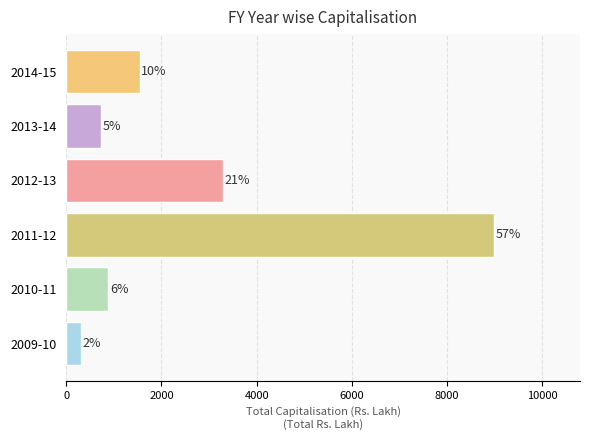

Are the bars horizontal?

Yes